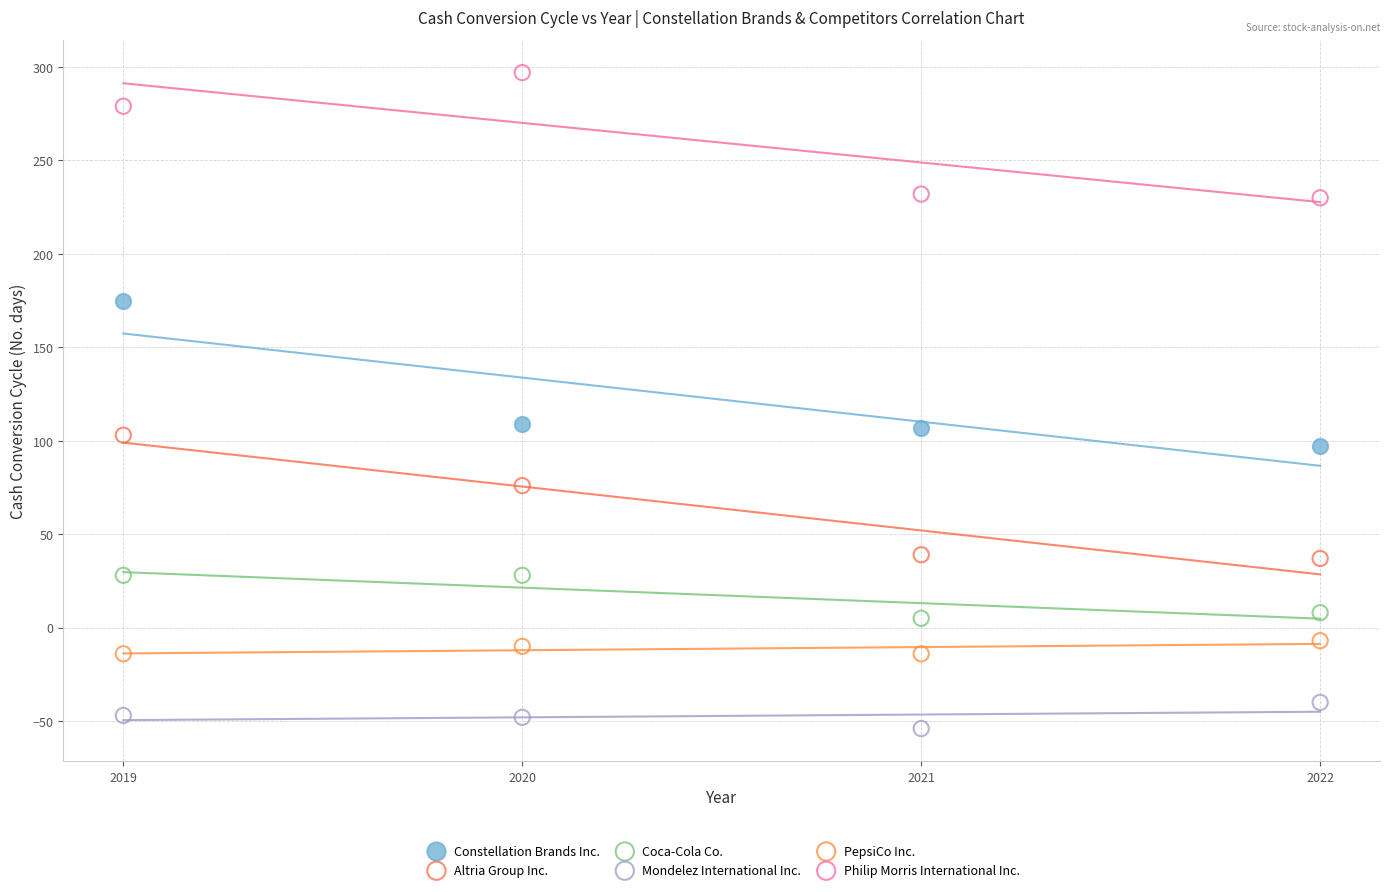

Which series contains the highest Y value?

Philip Morris International Inc.